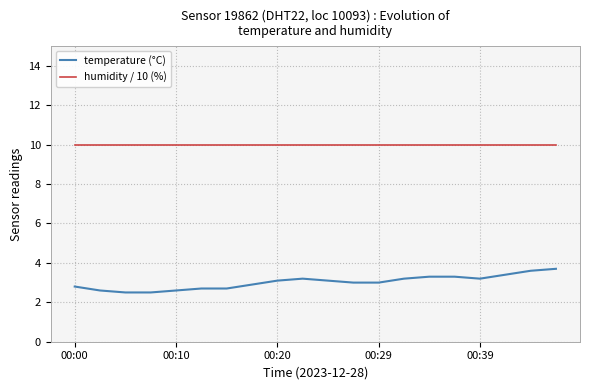

At how many categories does at least one series exceed 6?

20